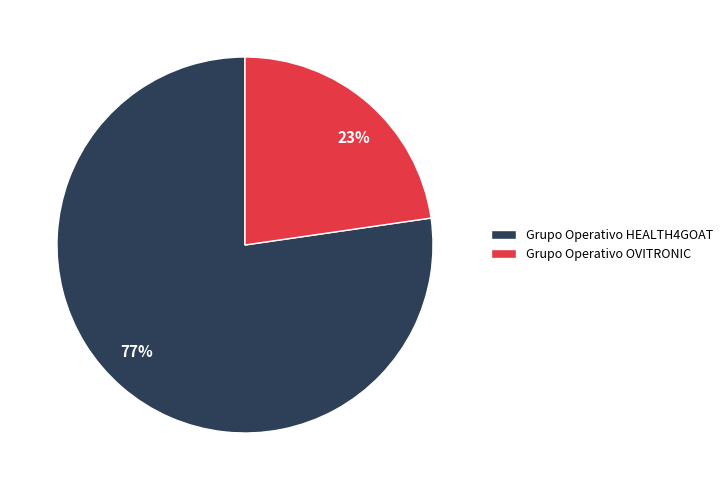

Do 23% and 77% together represent more than half of the pie?

Yes